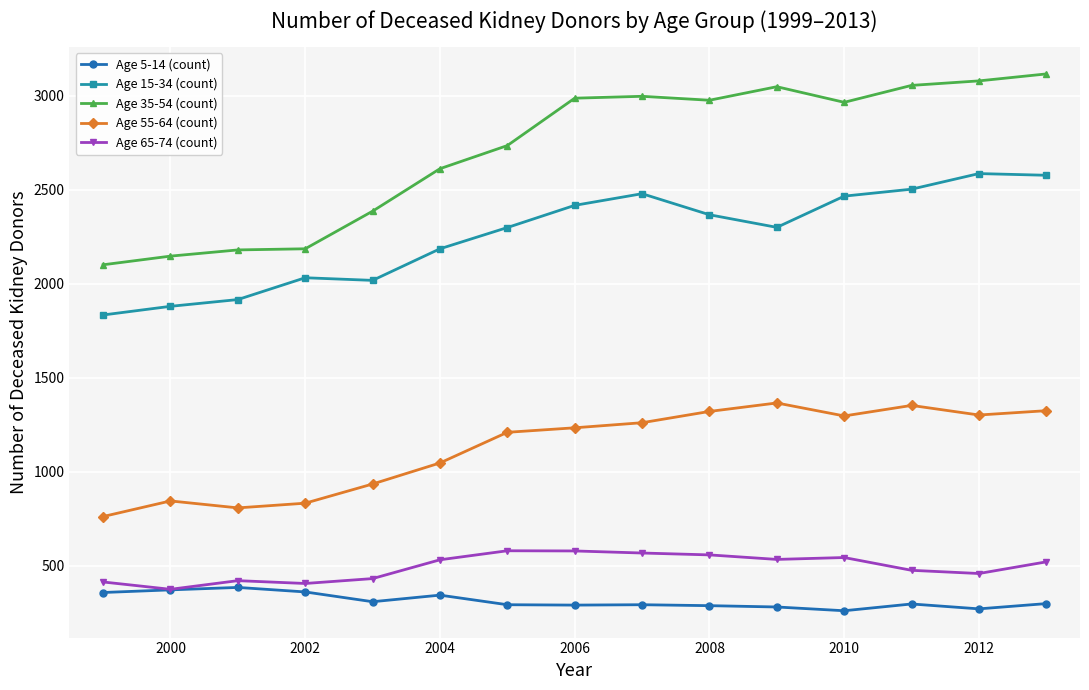

True or false: Age 65-74 (count) and Age 15-34 (count) intersect in this chart.

False